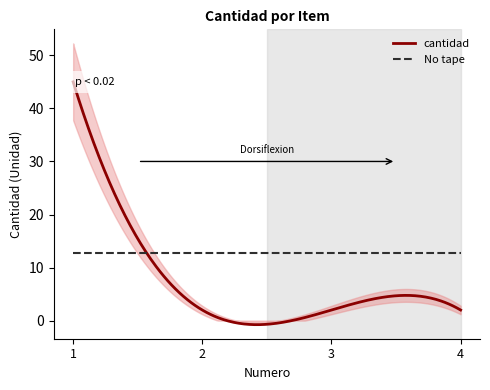

Reading right to left, extract all data points from this chart.

4=2	3=2	2=2	1=45